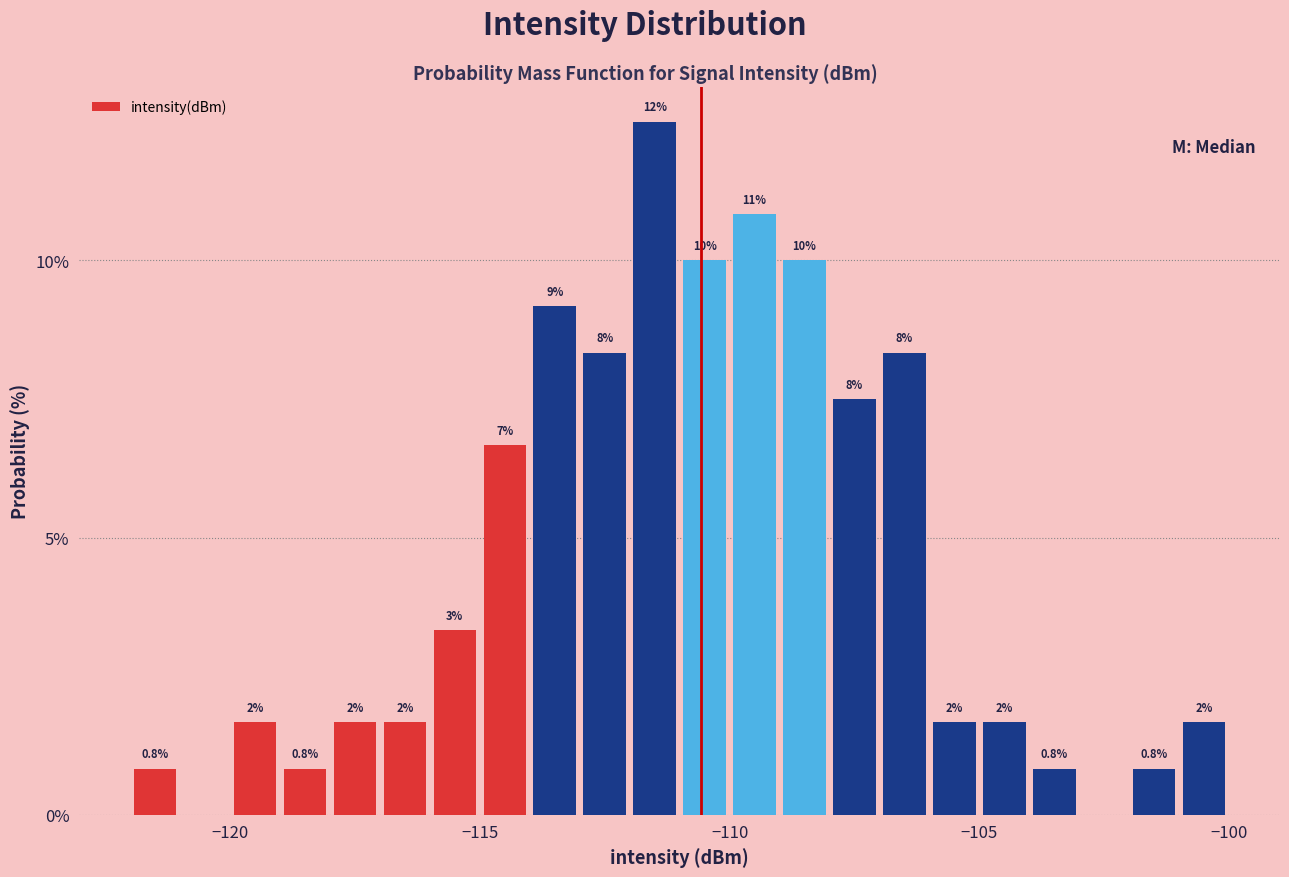

Read against the x-axis, roughly where is the centre of the tallest bar?

-111.5